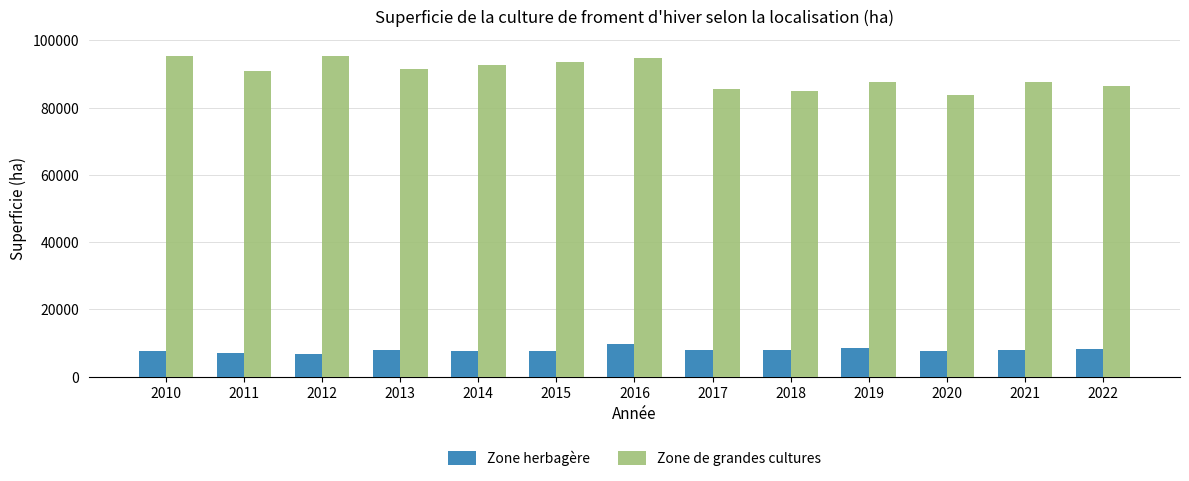

Where does the Zone de grandes cultures series first go above 90851?

2010